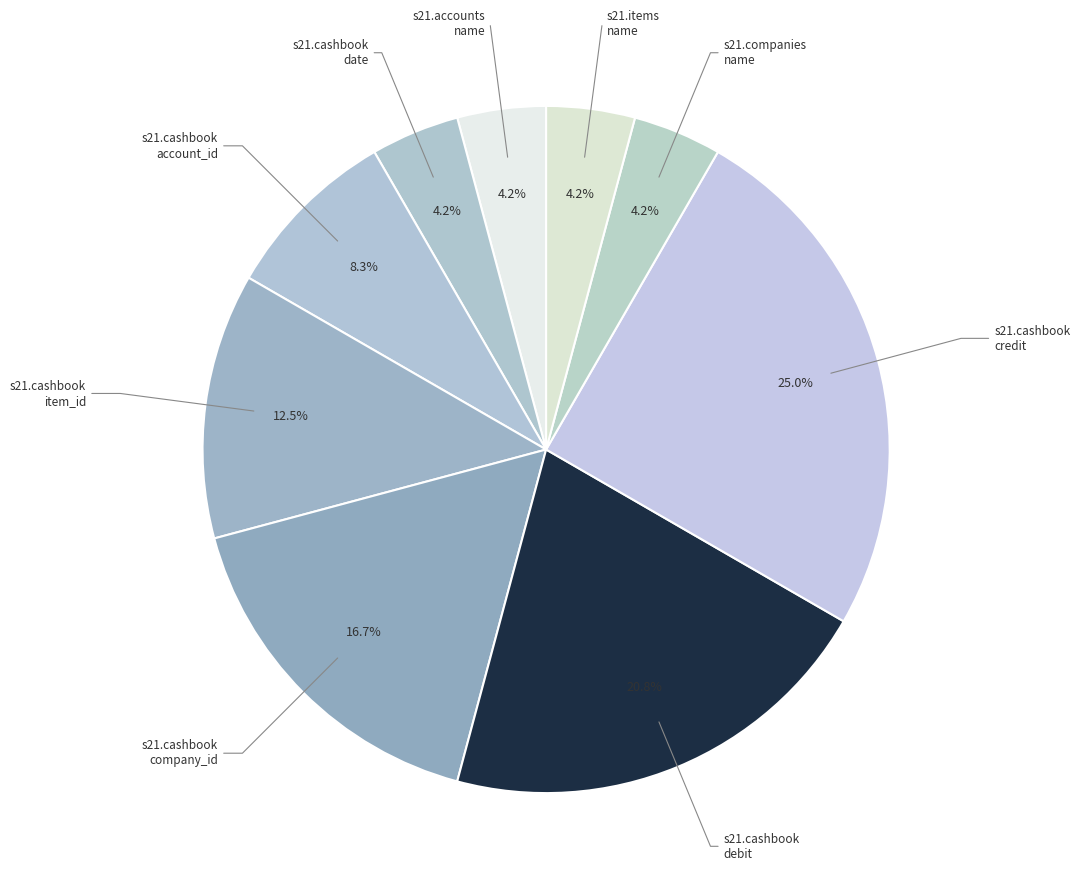

Which category has the smallest portion of the pie?

s21.accounts